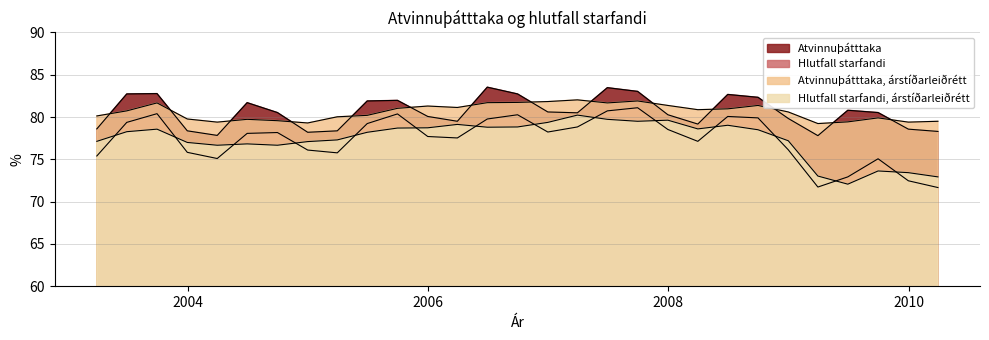

At 2004-03-31, list the series in order from largest to smallest.

Atvinnuþátttaka, árstíðarleiðrétt, Atvinnuþátttaka, Hlutfall starfandi, árstíðarleiðrétt, Hlutfall starfandi